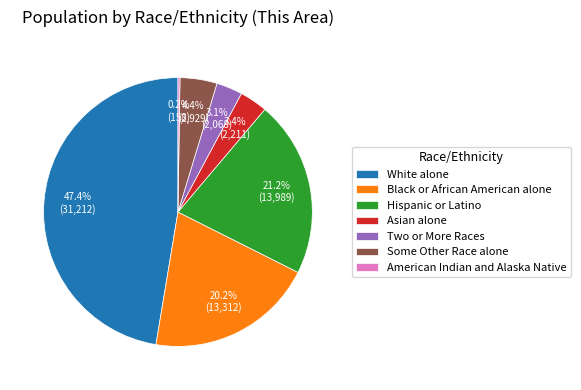

What percentage do Some Other Race alone and Asian alone together represent?

7.8%